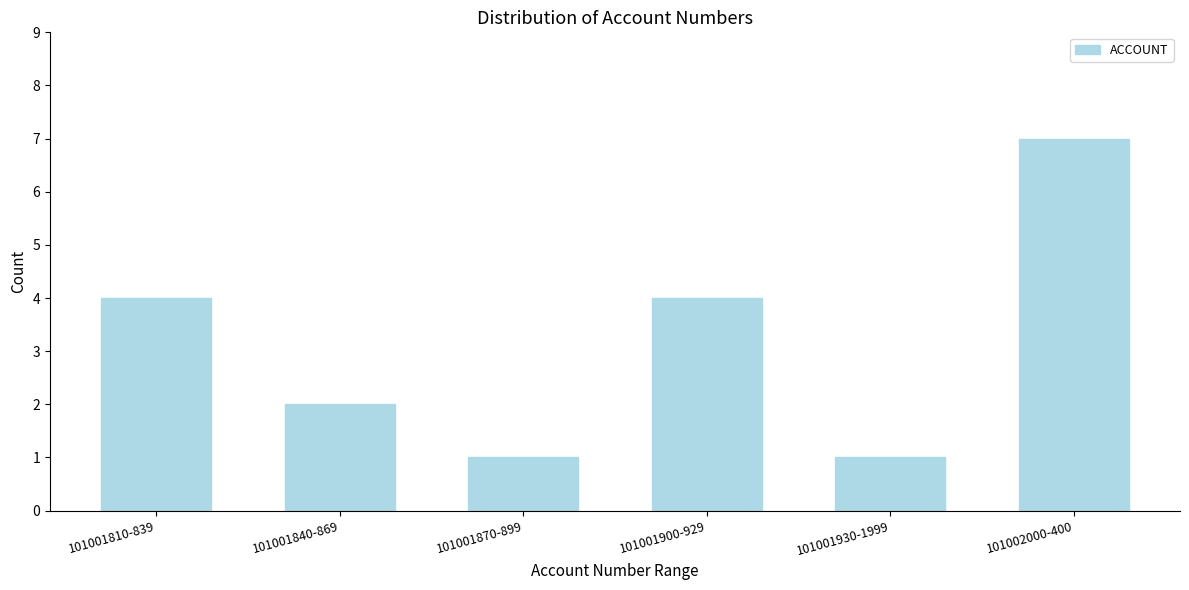

Reading right to left, list all the values displayed in this chart.

101002000-400=7	101001930-1999=1	101001900-929=4	101001870-899=1	101001840-869=2	101001810-839=4